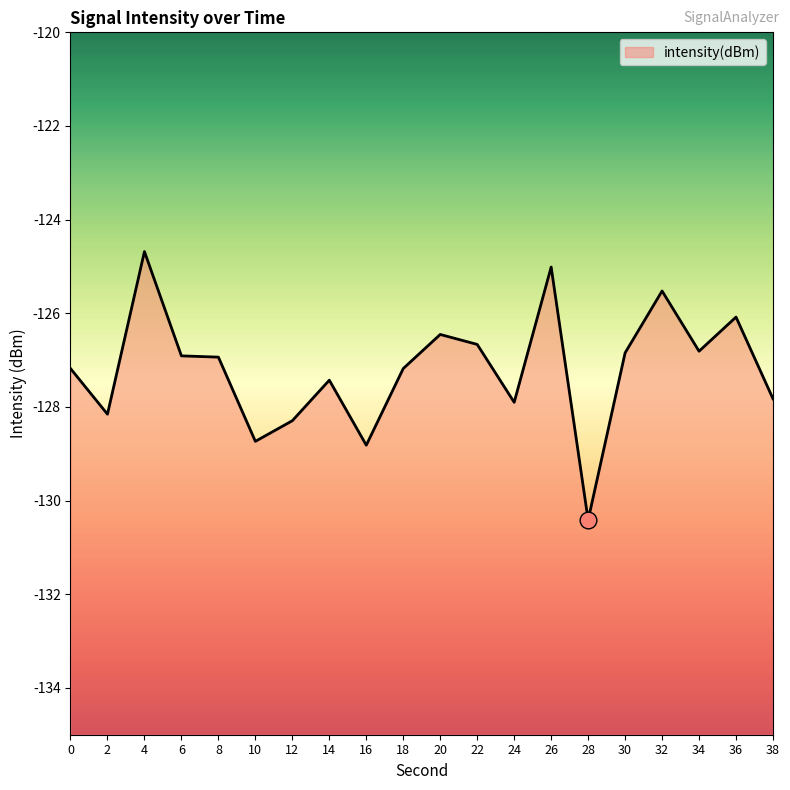

Where is the data nearest to the value -127?

8